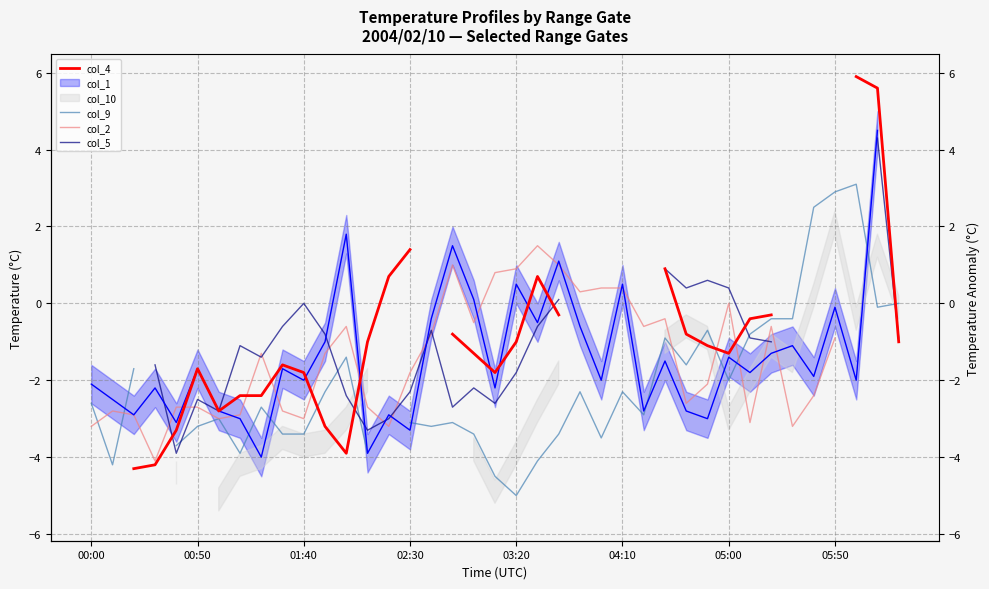

Between 00:50 and 26, which series saw the biggest shift?

col_2